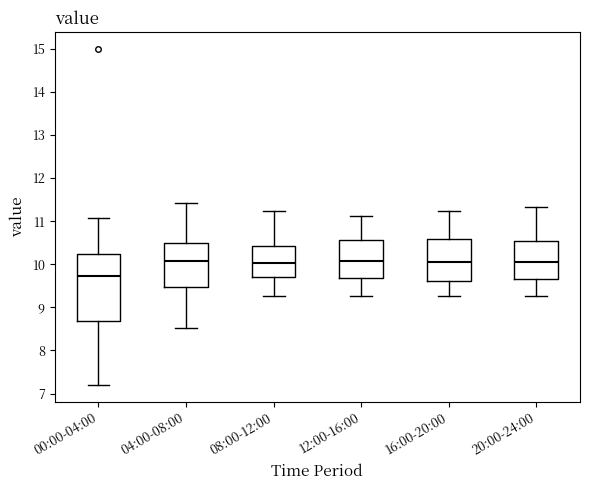

Reading left to right, read every box against the y-axis: the position of its median line, the range the box covers, and the ends of its whiskers. The values are not printed on the chart, so give them approximately, as read against the axis.

00:00-04:00: median 9.7, box 8.7 to 10.2, whiskers 7.2 to 11.1
04:00-08:00: median 10.1, box 9.5 to 10.5, whiskers 8.5 to 11.4
08:00-12:00: median 10.0, box 9.7 to 10.4, whiskers 9.3 to 11.2
12:00-16:00: median 10.1, box 9.7 to 10.6, whiskers 9.3 to 11.1
16:00-20:00: median 10.1, box 9.6 to 10.6, whiskers 9.3 to 11.2
20:00-24:00: median 10.1, box 9.7 to 10.5, whiskers 9.3 to 11.3